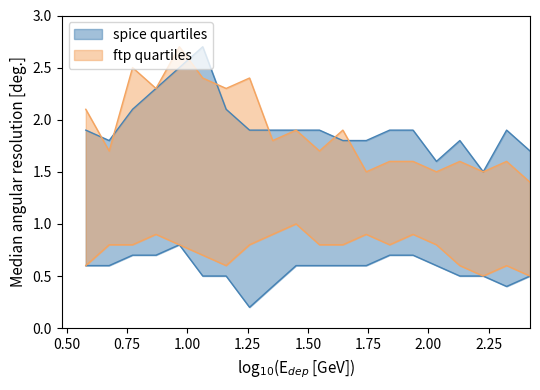

At which category does the chart reach its peak across all series?

1.064